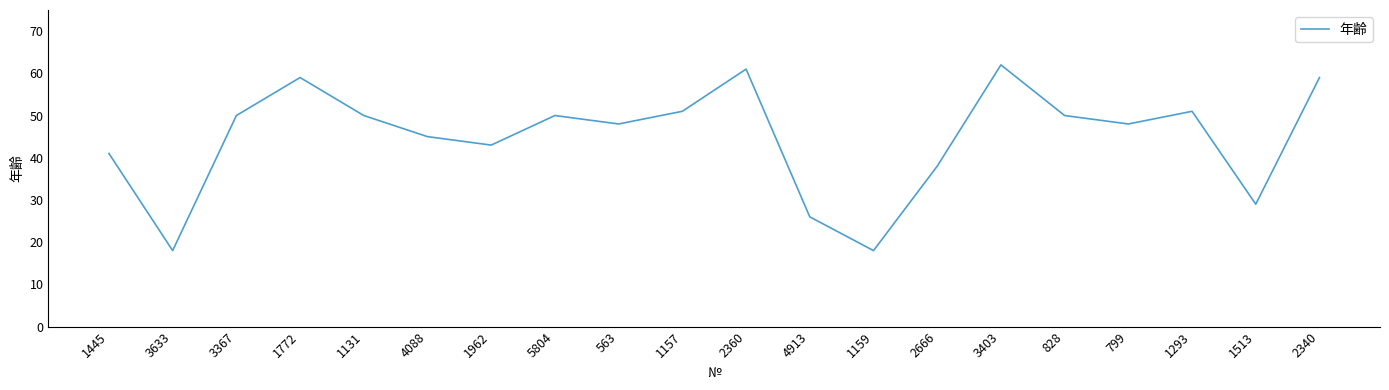

What is the difference between the maximum and minimum values?

44